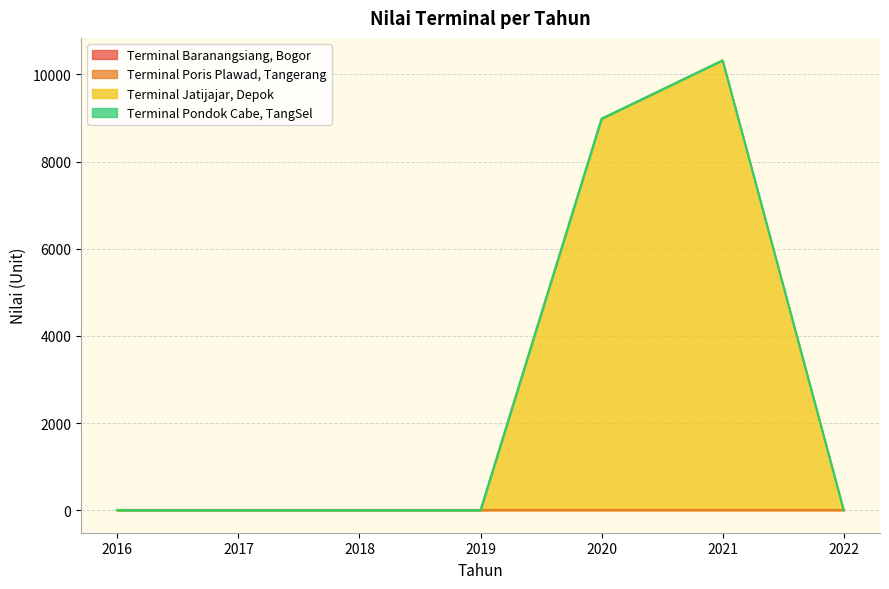

True or false: Terminal Baranangsiang, Bogor and Terminal Jatijajar, Depok intersect in this chart.

False